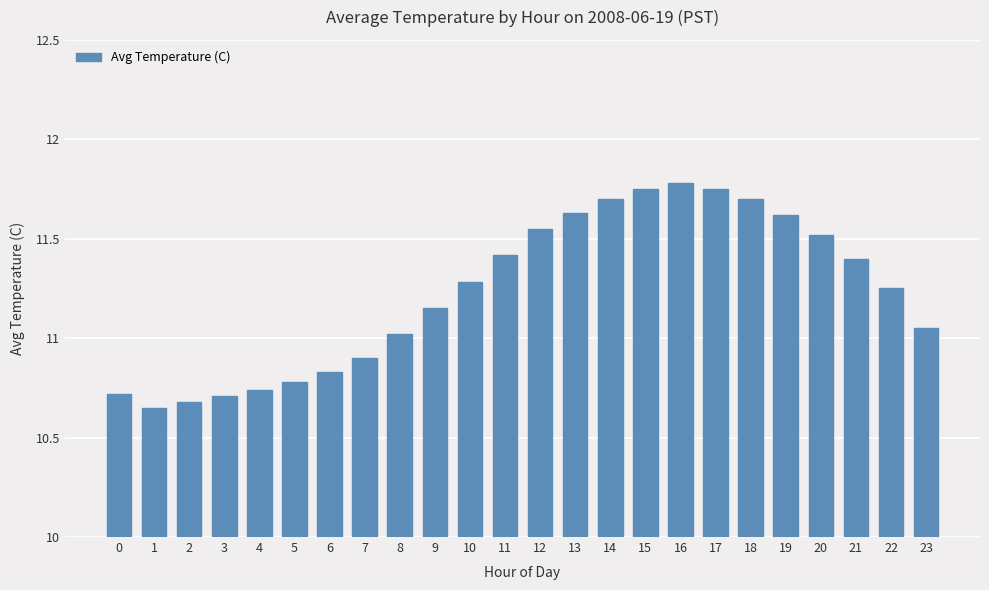

At which category does the chart reach its minimum across all series?

1